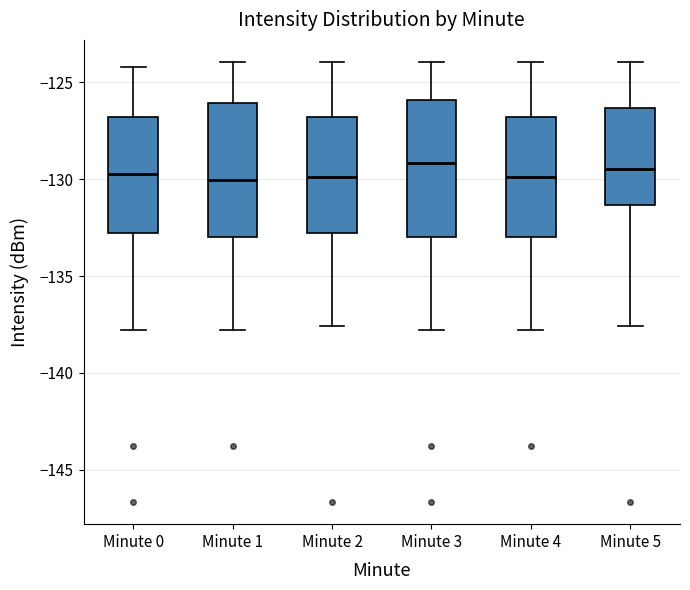

Where does the upper whisker of the box for Minute 3 end on the y-axis? The values are not printed on the chart, so give them approximately, as read against the axis.

-124.0